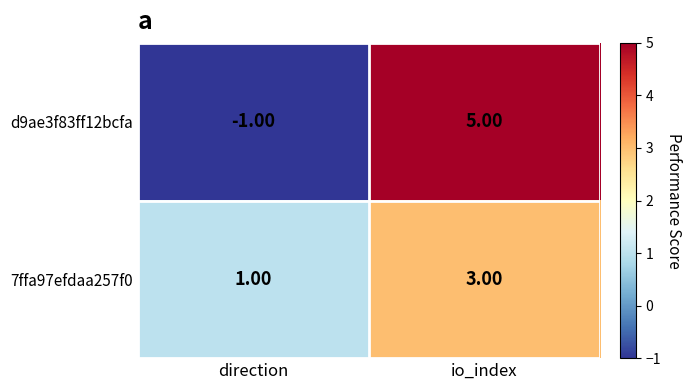

What is the maximum value shown in the chart?

5